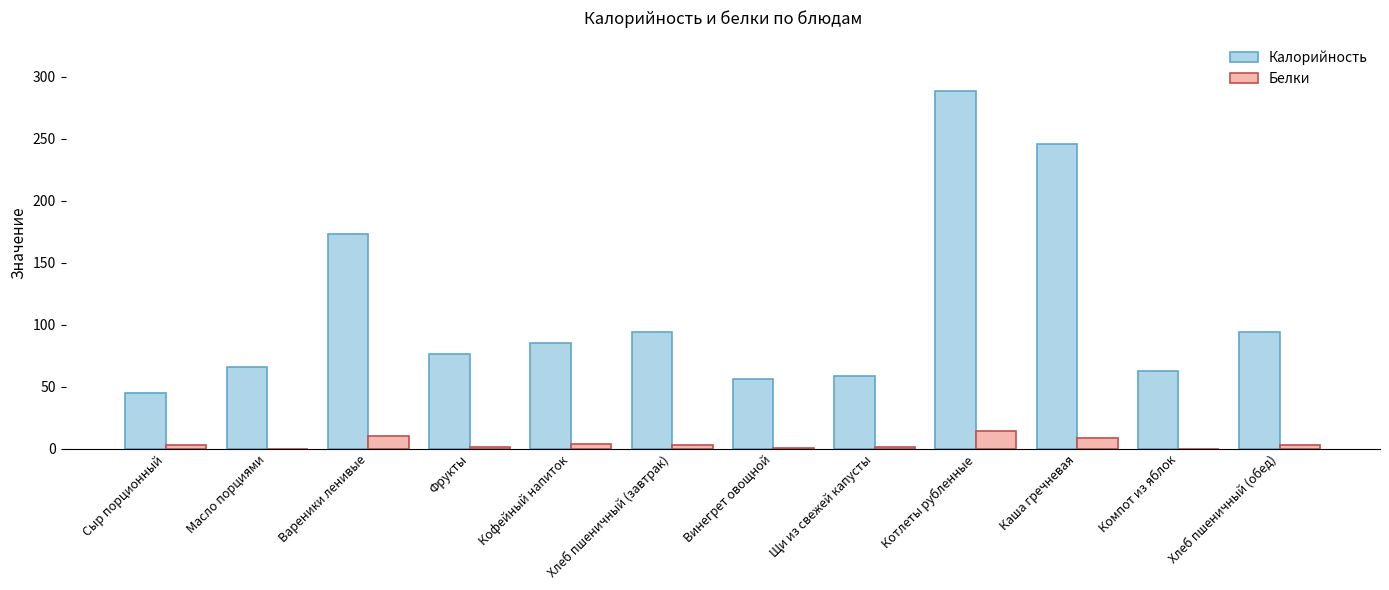

The value of Белки at Каша гречневая is 8.5. True or false?

True